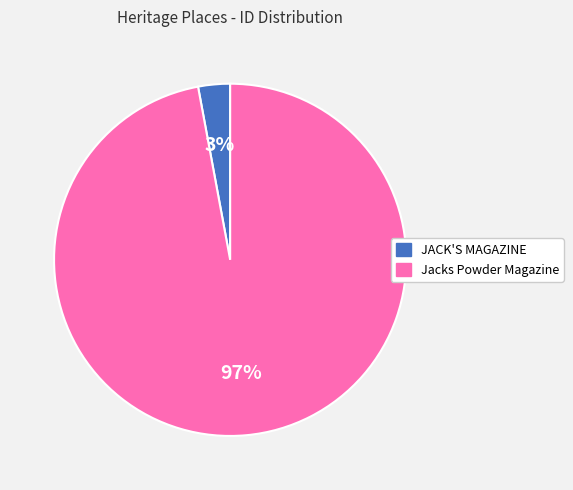

The JACK'S MAGAZINE slice represents 18% of the pie. True or false?

False